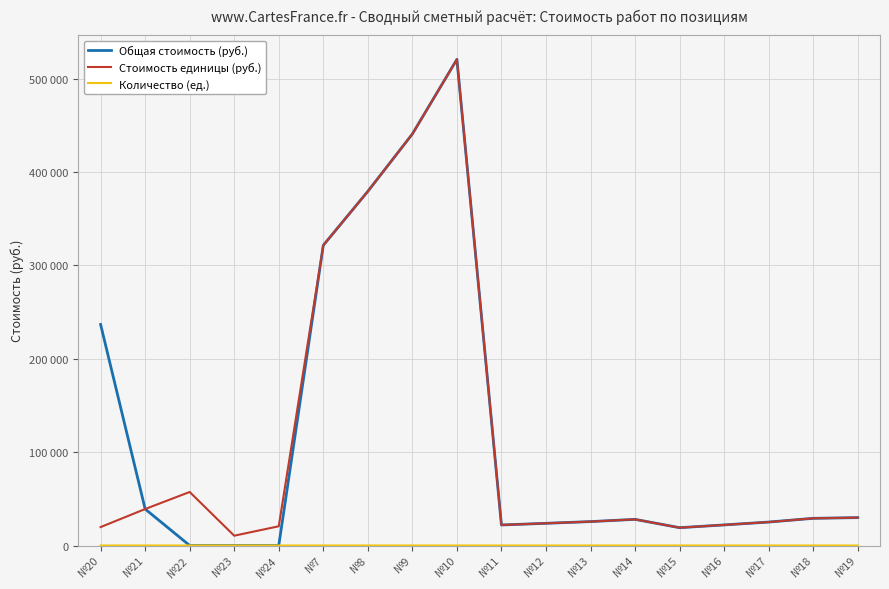

Does the chart have visible grid lines?

Yes